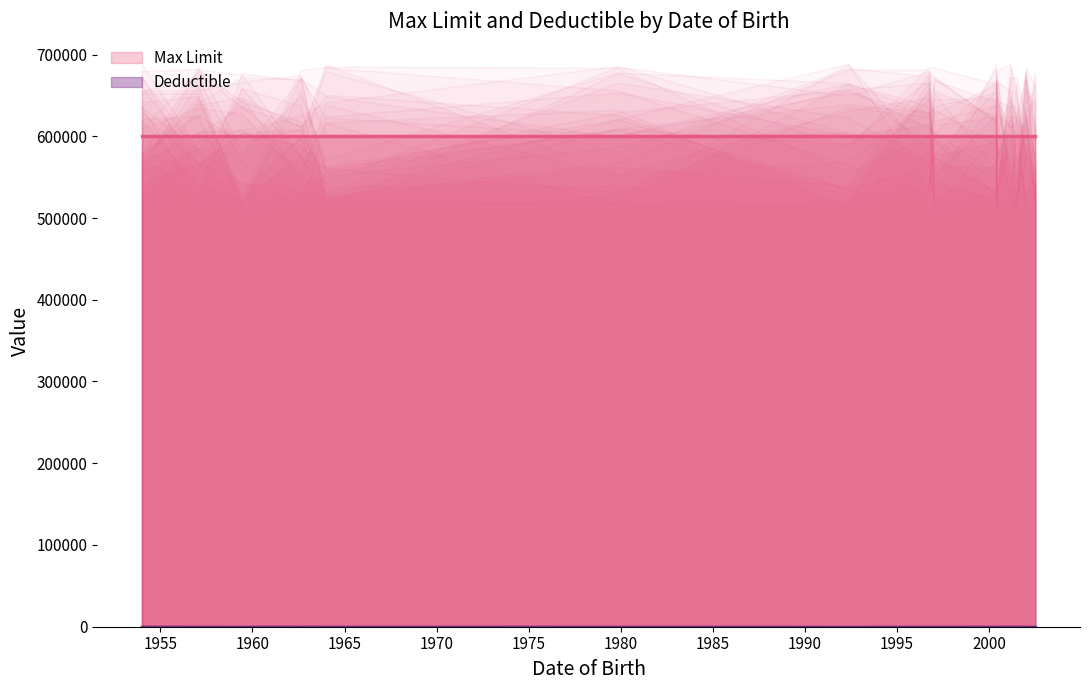

The Max Limit series shows 600000 at 12/29/2001. True or false?

True